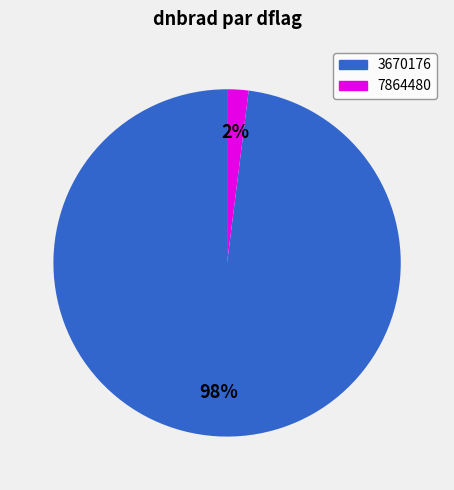

Does 3670176 account for over 50% of the chart?

Yes